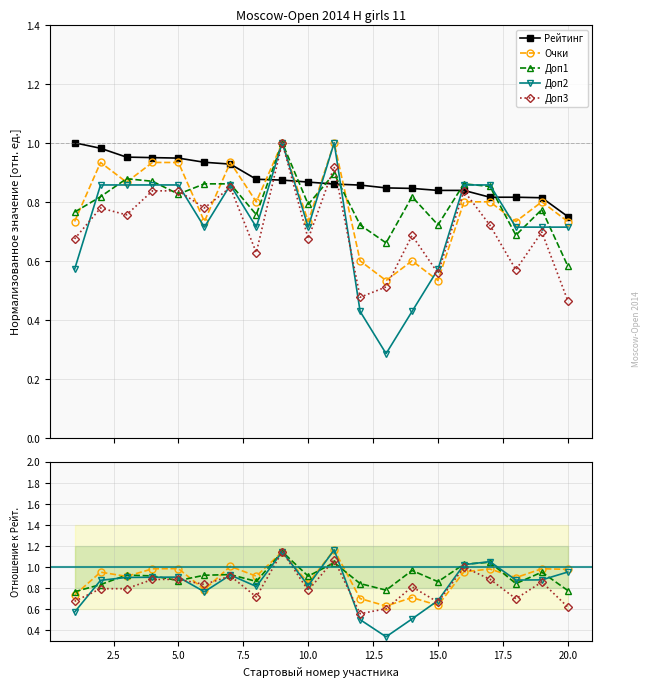

What is the value of the Доп3 point at the 7th from the left?

0.9